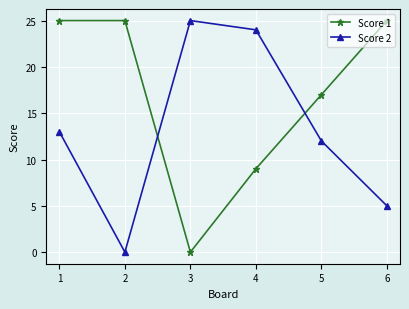

Rank the series at 1 from lowest to highest value.

Score 2, Score 1